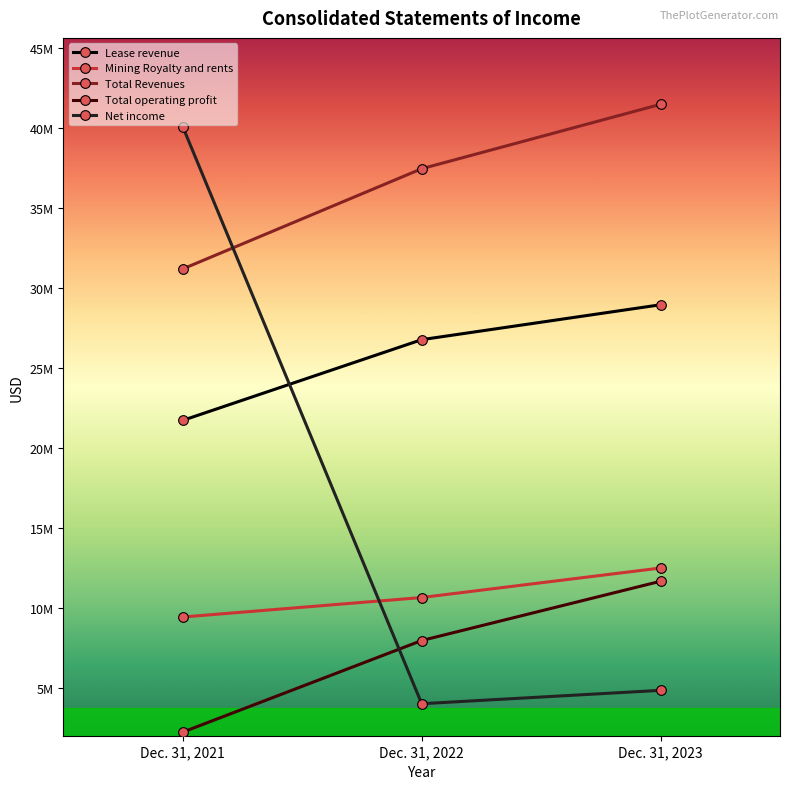

The Mining Royalty and rents series shows 4810147 at Dec. 31, 2023. True or false?

False